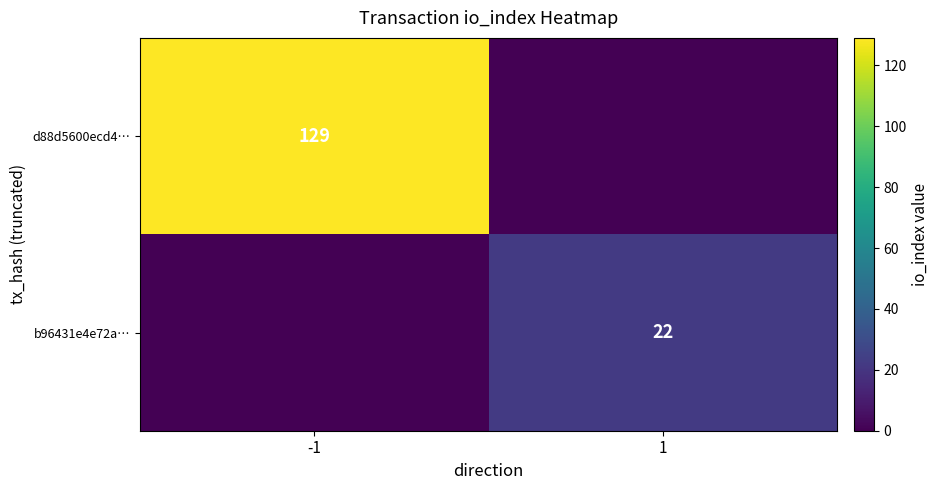

Between -1 and 1, which is larger?

-1